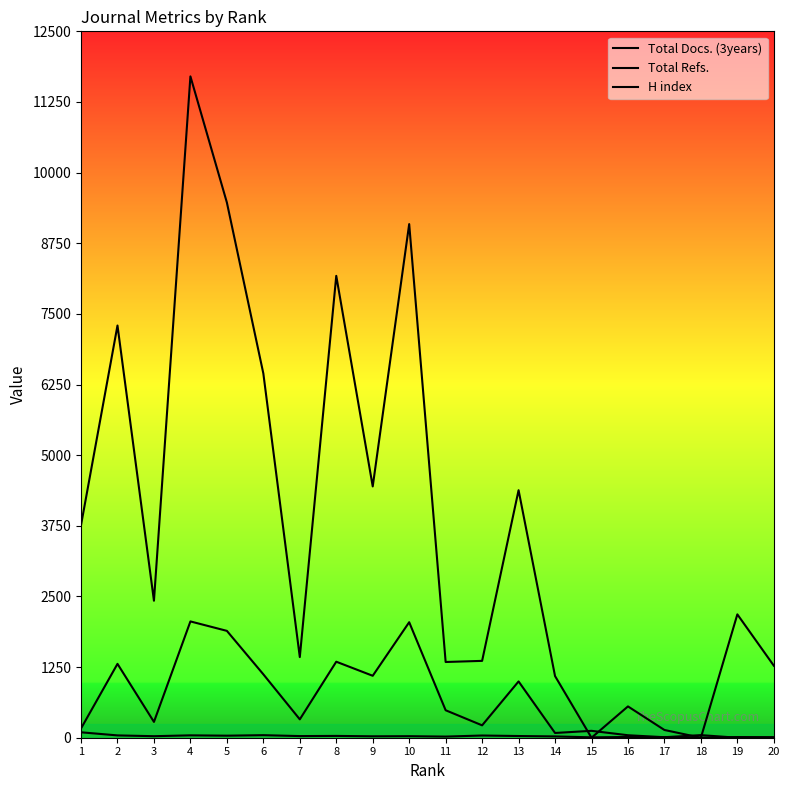

At which category does H index reach its first local peak?

4